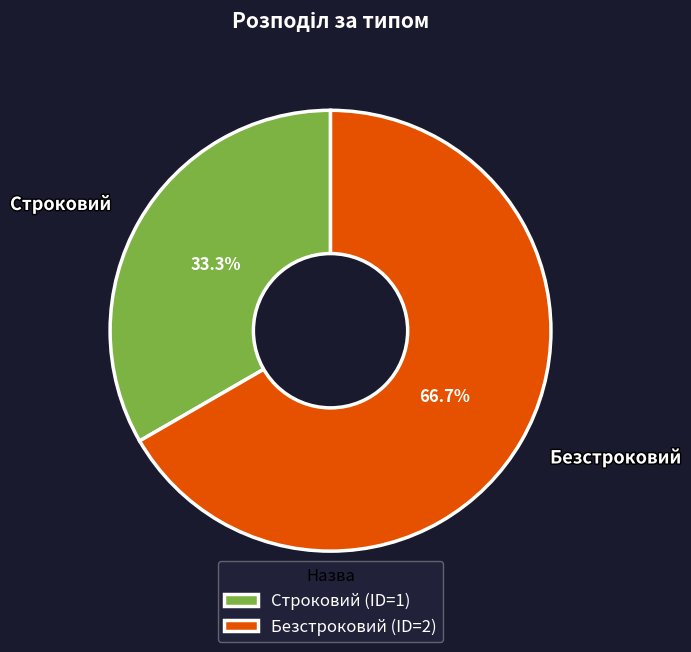

Does any single category account for the majority?

Yes